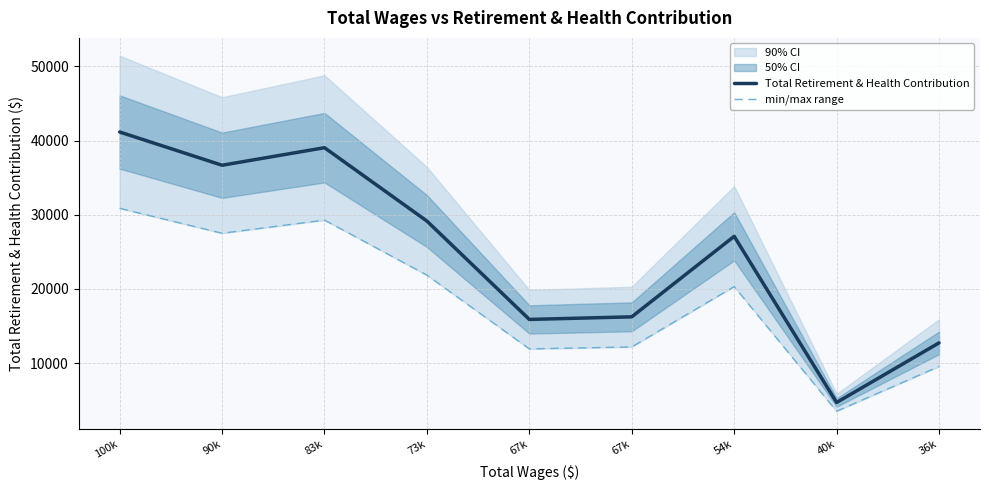

True or false: Total Retirement & Health Contribution and min/max range cross at least once.

False